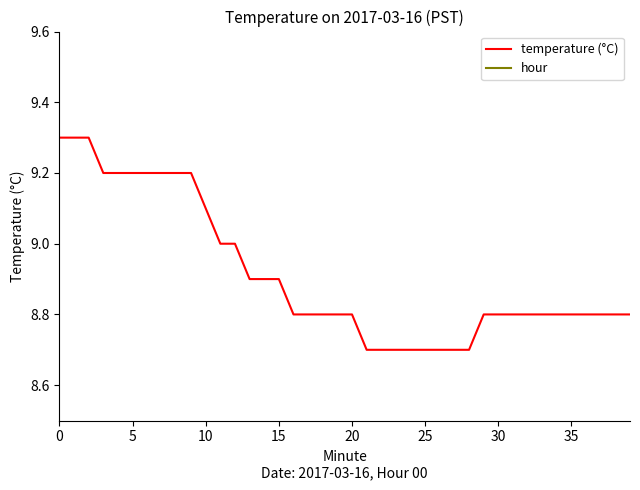

Reading left to right, list all the values displayed in this chart.

temperature (°C): 9.3	9.3	9.3	9.2	9.2	9.2	9.2	9.2	9.2	9.2	9.1	9.0	9.0	8.9	8.9	8.9	8.8	8.8	8.8	8.8	8.8	8.7	8.7	8.7	8.7	8.7	8.7	8.7	8.7	8.8	8.8	8.8	8.8	8.8	8.8	8.8	8.8	8.8	8.8	8.8
hour: 0.0	0.0	0.0	0.0	0.0	0.0	0.0	0.0	0.0	0.0	0.0	0.0	0.0	0.0	0.0	0.0	0.0	0.0	0.0	0.0	0.0	0.0	0.0	0.0	0.0	0.0	0.0	0.0	0.0	0.0	0.0	0.0	0.0	0.0	0.0	0.0	0.0	0.0	0.0	0.0